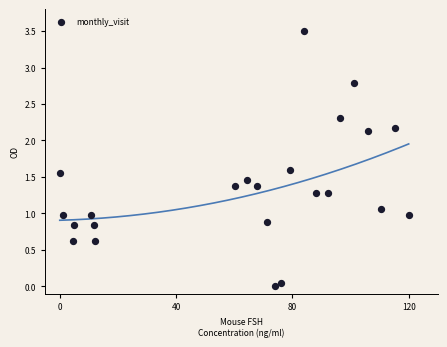

What is the range of Y values (max minus min)?

3.5